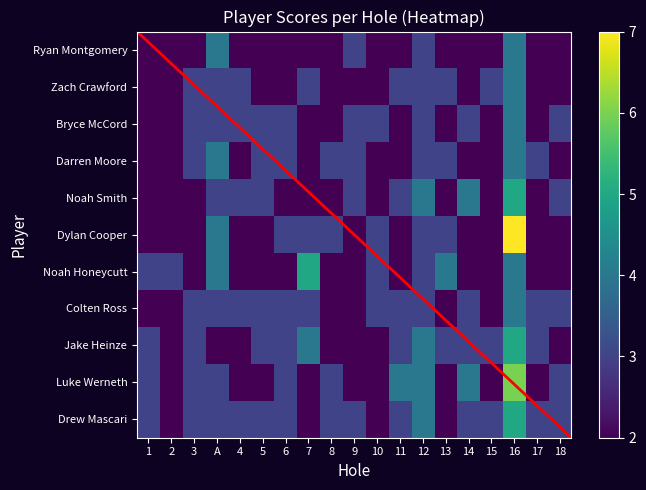

What is the approximate value of Zach Crawford at 11?

3